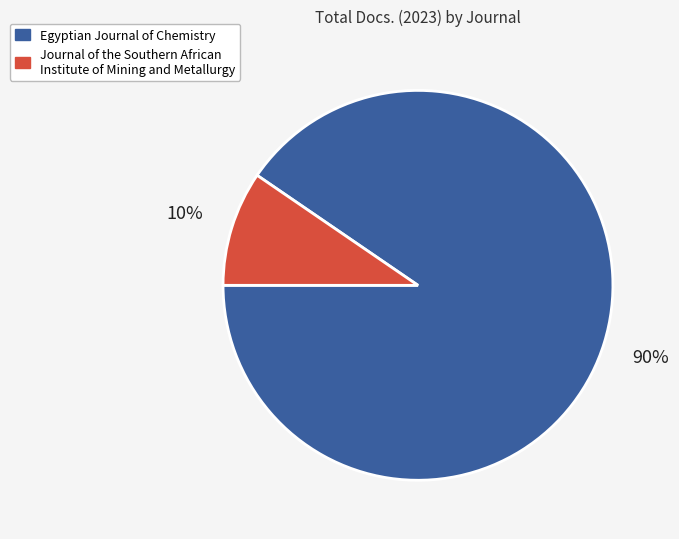

Which slice is the smallest?

Journal of the Southern African Institute of Mining and Metallurgy